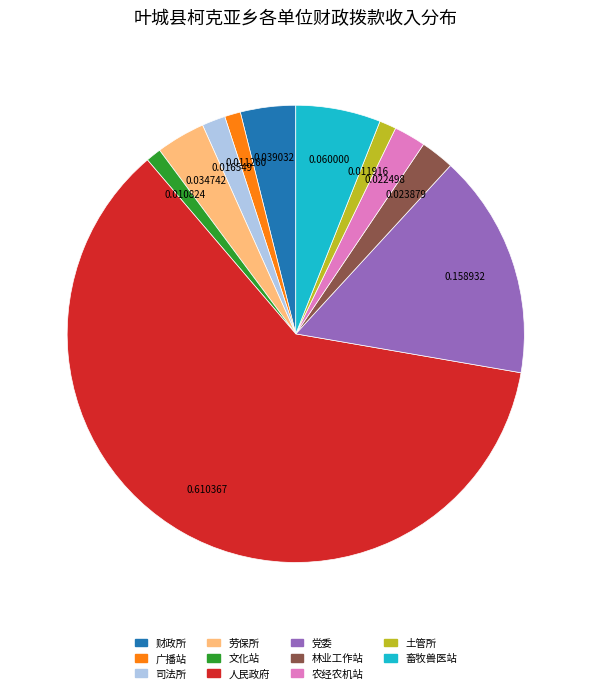

Is there a majority slice in this chart?

Yes